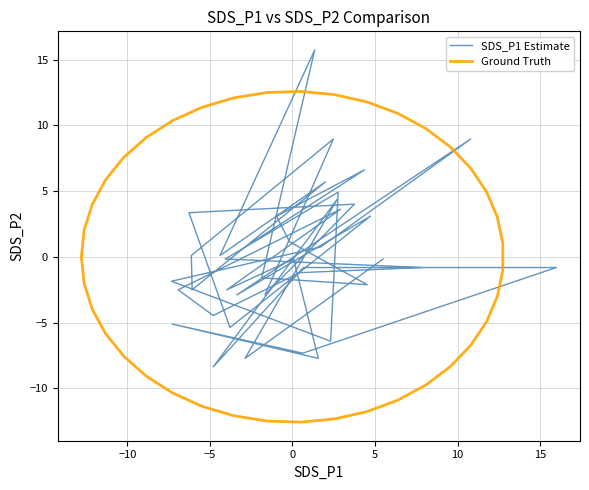

How many interior local valleys does the SDS_P1 Estimate series have?

13